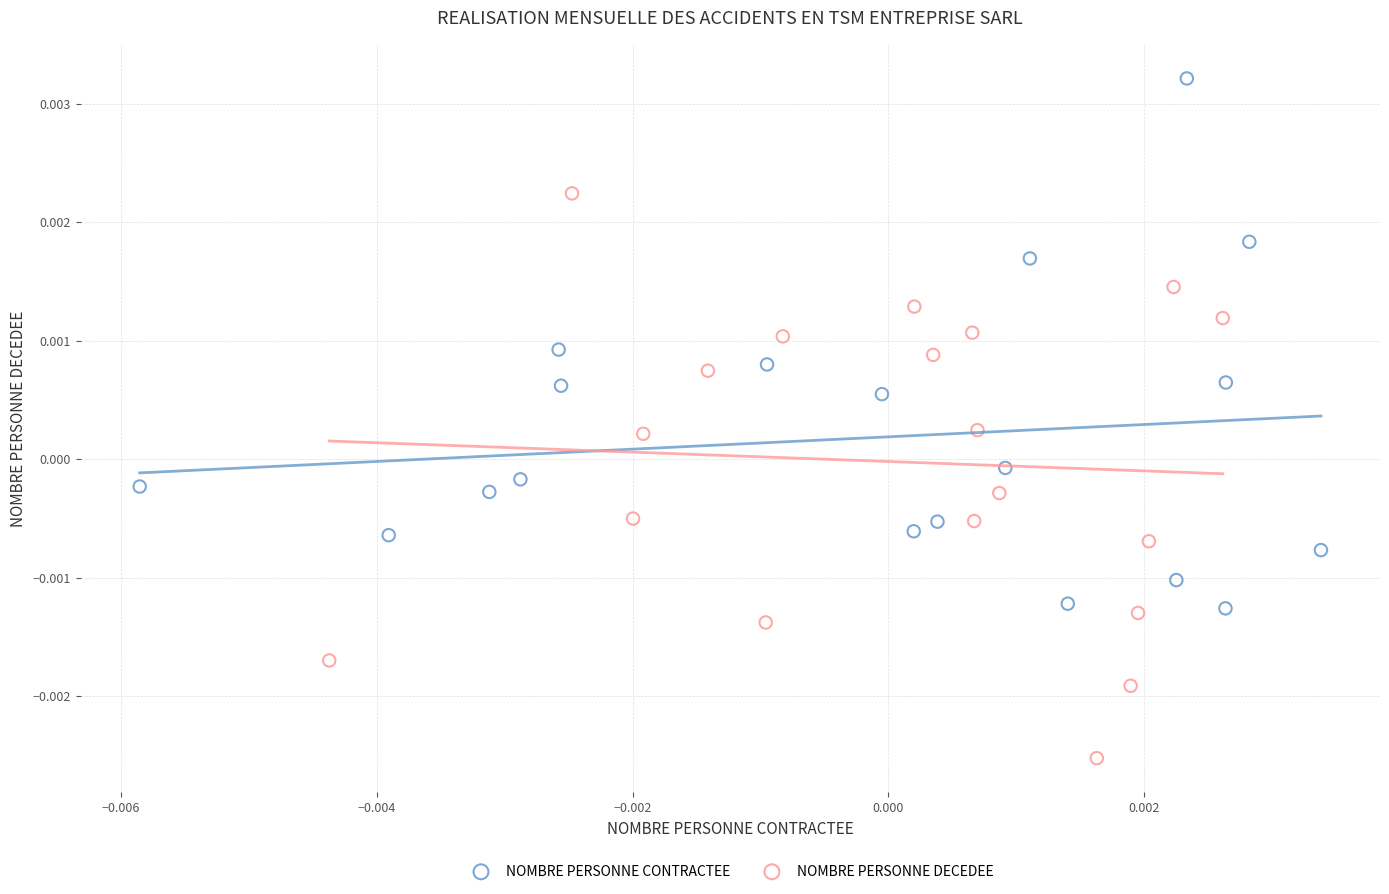

Which series reaches the minimum Y coordinate?

NOMBRE PERSONNE DECEDEE